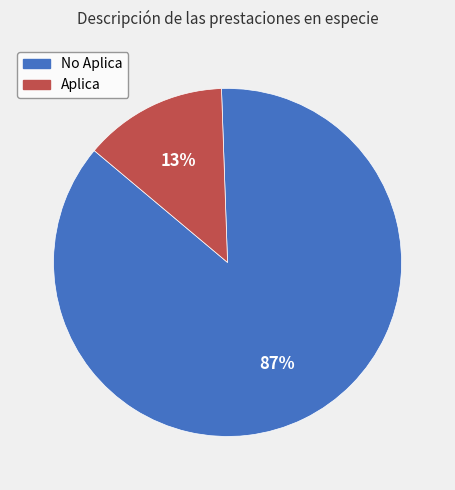

Count the number of slices in the pie.

2